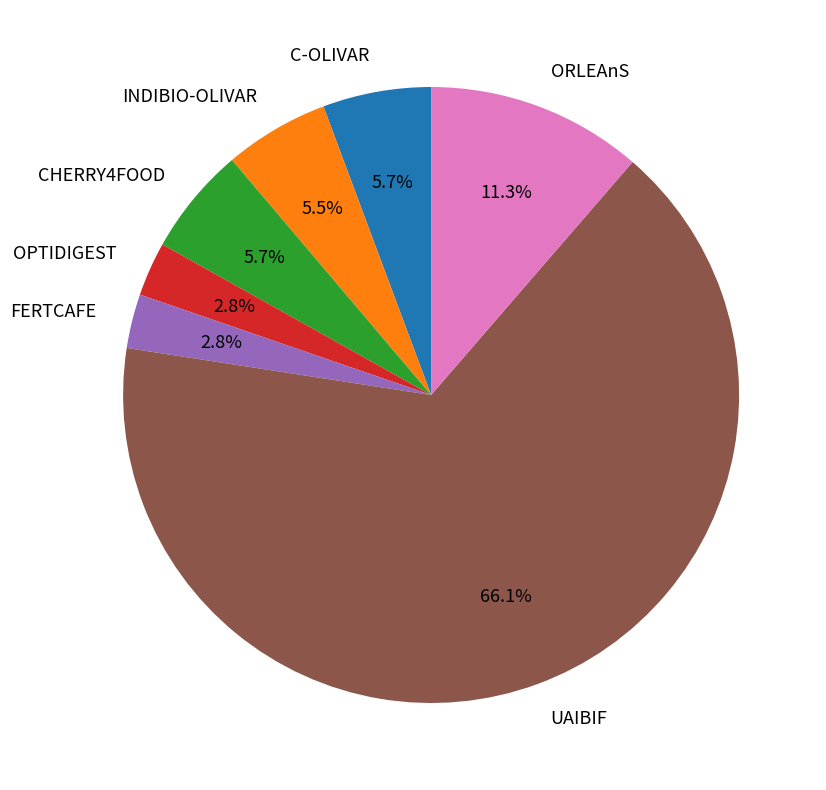

Which has a higher value, UAIBIF or ORLEAnS?

UAIBIF